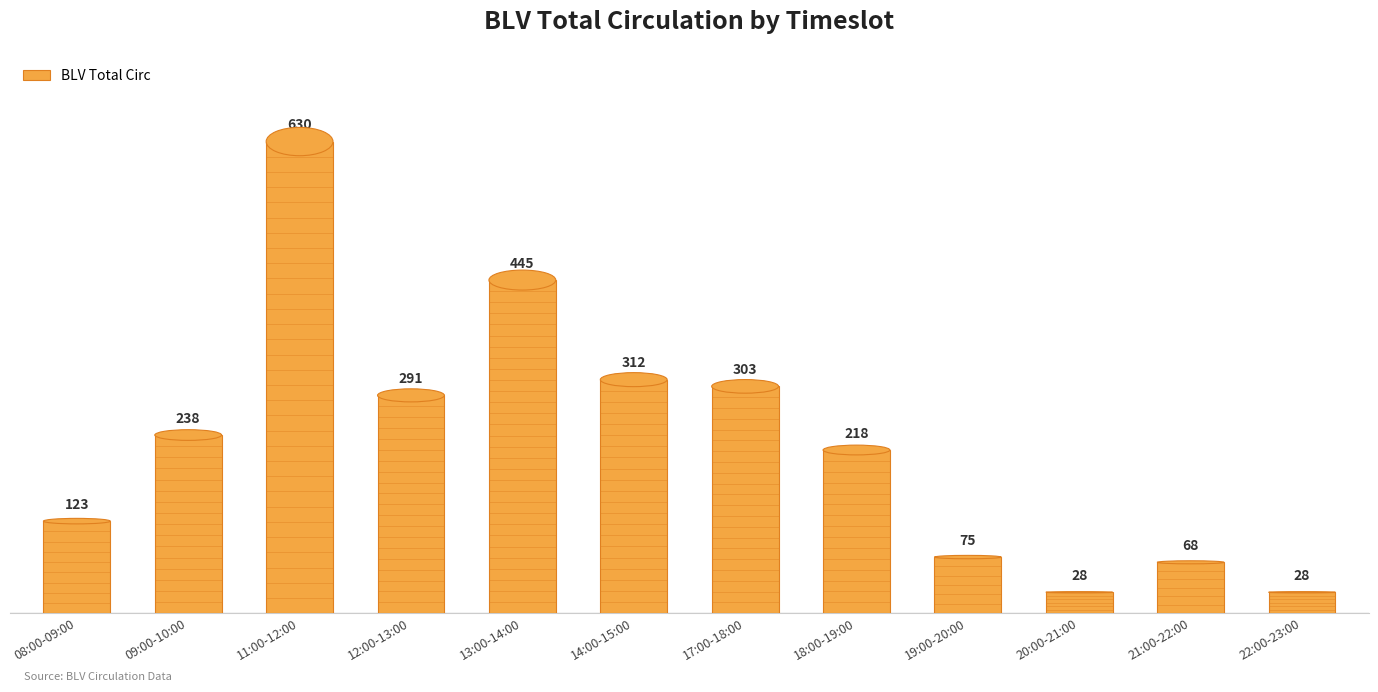

How many categories are shown in the chart?

12